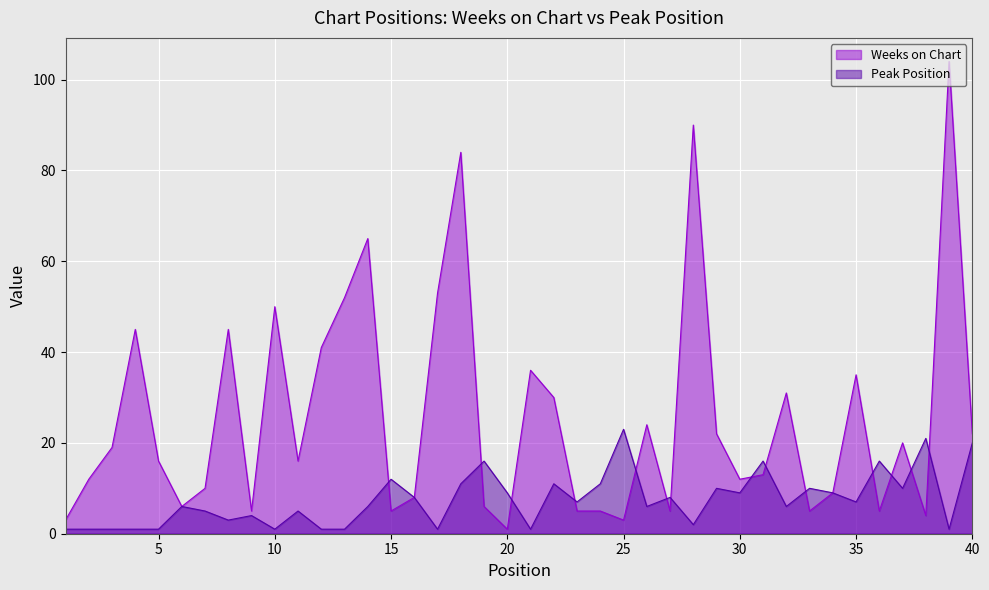

Reading left to right, list all the values displayed in this chart.

Weeks on Chart: 3	12	19	45	16	6	10	45	5	50	16	41	52	65	5	8	53	84	6	1	36	30	5	5	3	24	5	90	22	12	13	31	5	9	35	5	20	4	104	22
Peak Position: 1	1	1	1	1	6	5	3	4	1	5	1	1	6	12	8	1	11	16	9	1	11	7	11	23	6	8	2	10	9	16	6	10	9	7	16	10	21	1	20